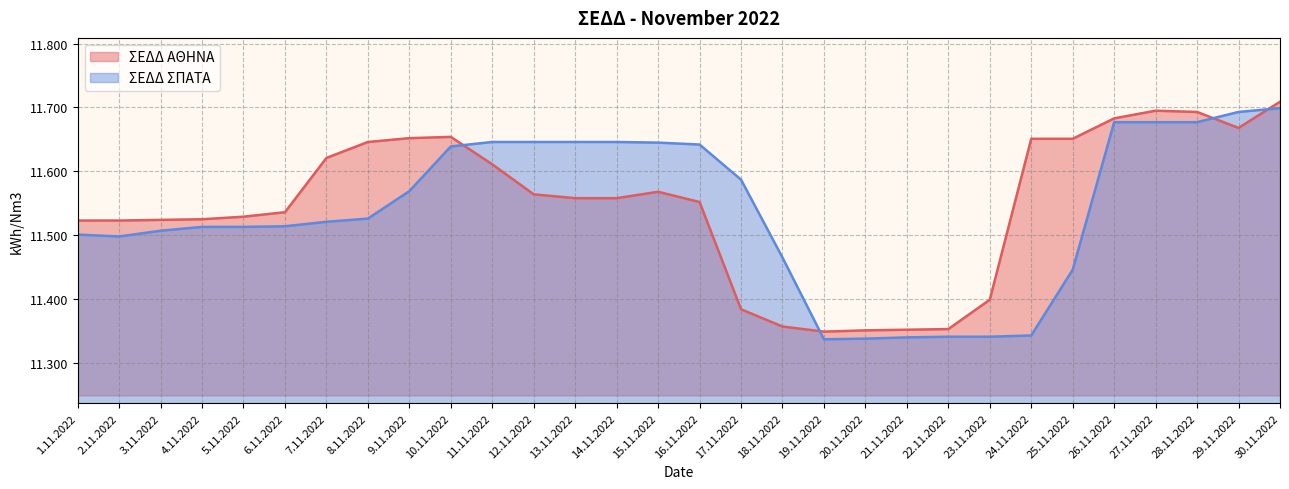

What is the average value of the ΣΕΔΔ ΣΠΑΤΑ series?

11.5